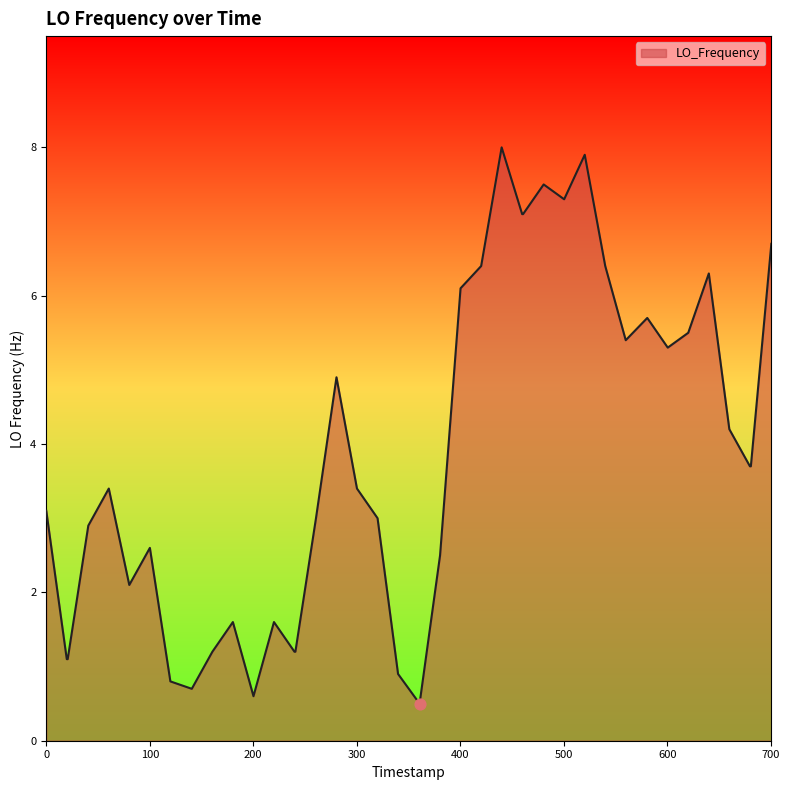

What is the difference between the maximum and minimum values?

7.5